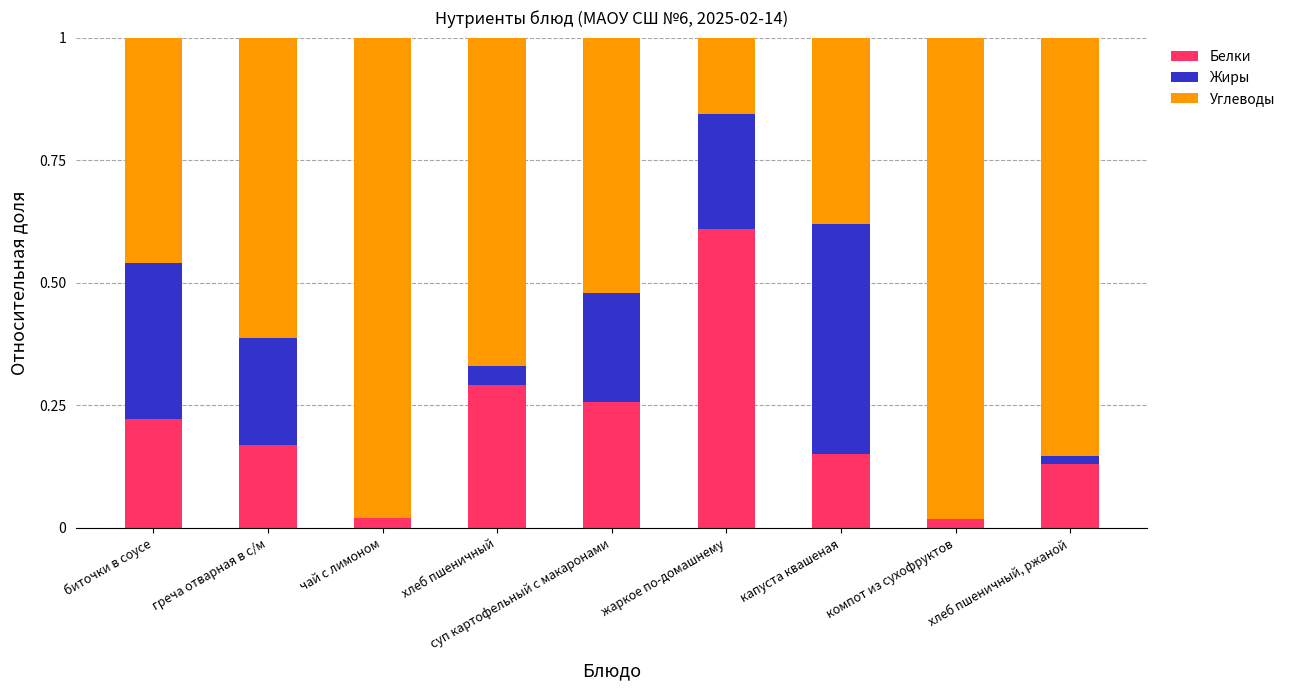

Is it true that Белки equals 0.3 at хлеб пшеничный?

True